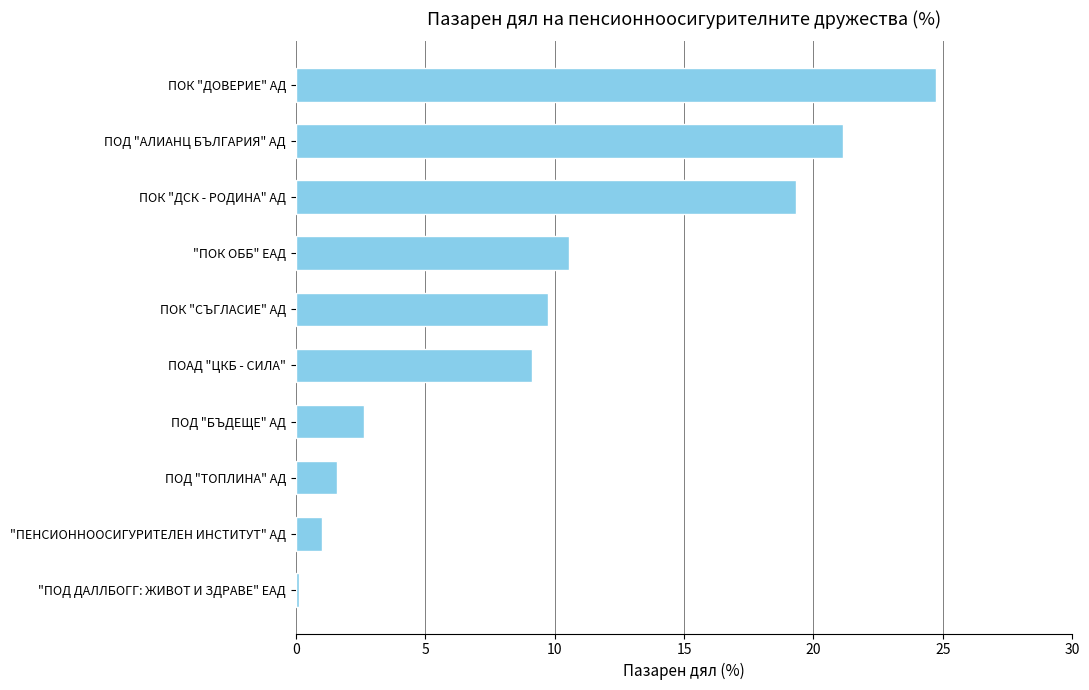

What is the difference between the maximum and minimum values?

24.6